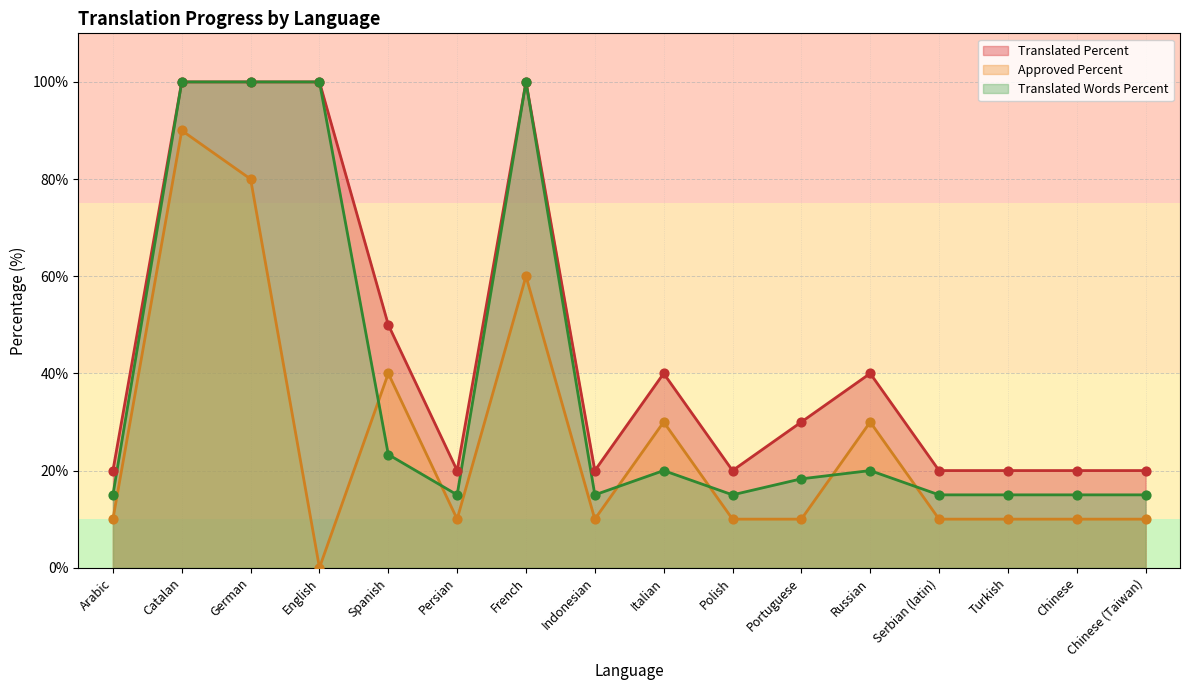

At which category is the sum across all series the highest?

Catalan